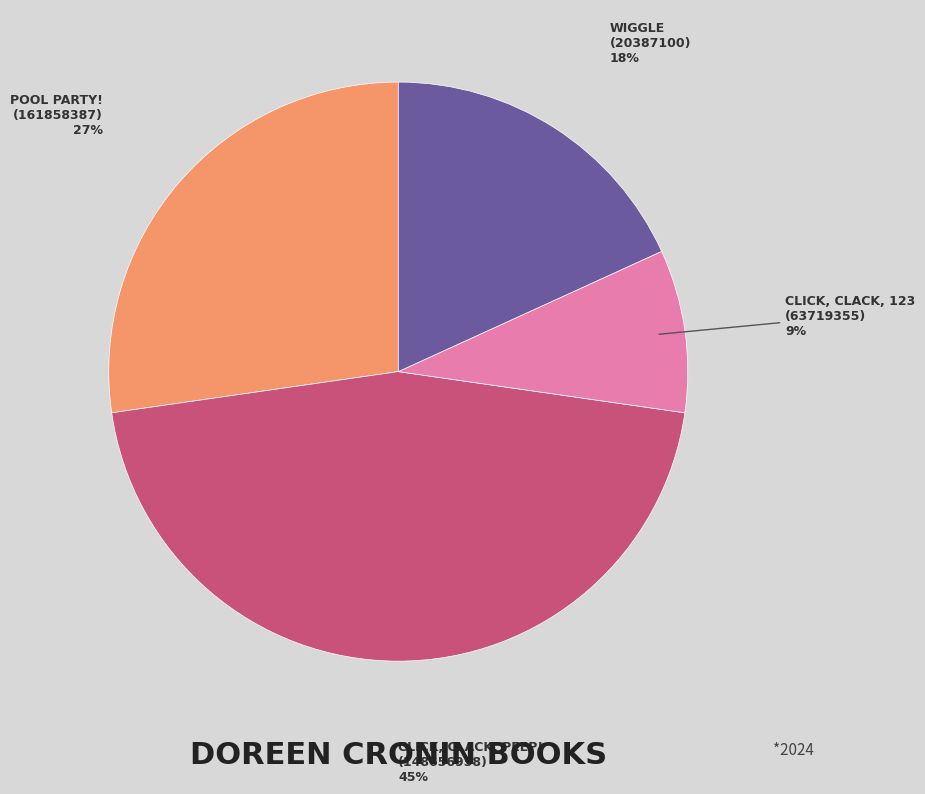

Do POOL PARTY! (161858387) and CLICK, CLACK, 123 (63719355) together represent more than half of the pie?

No